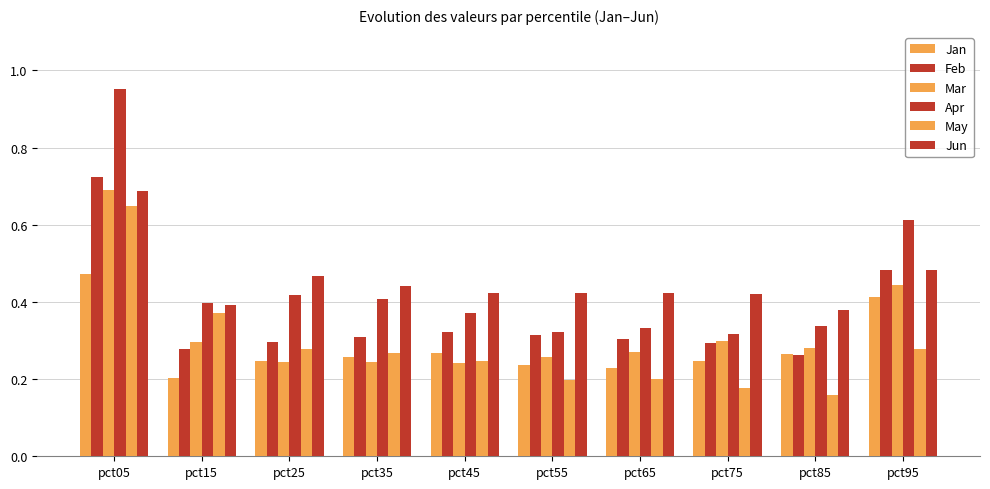

What is the approximate value of Jun at pct15?

0.4